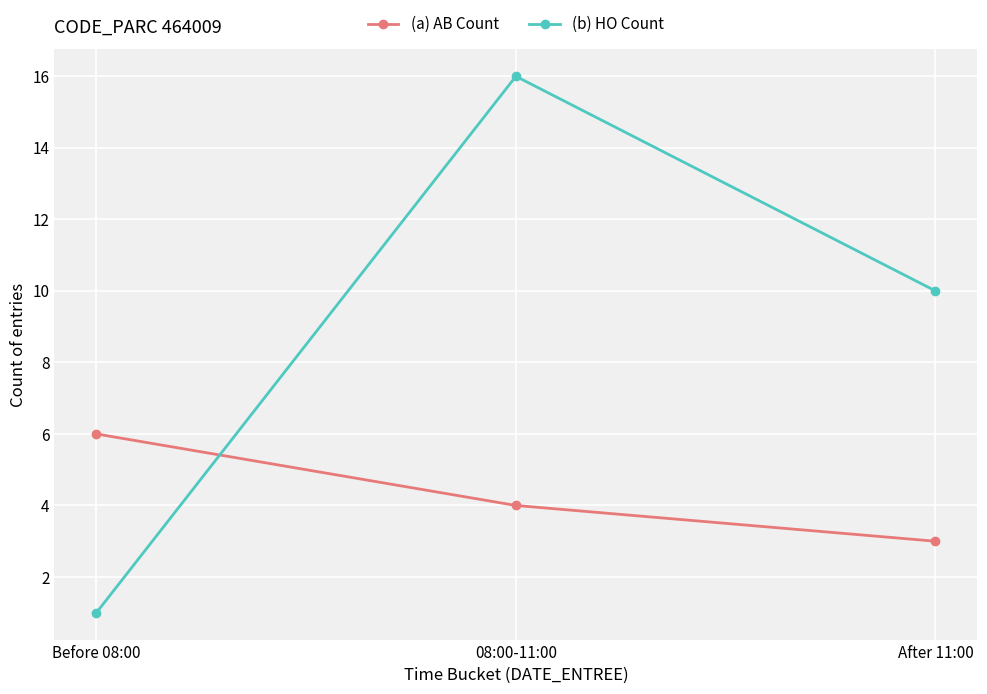

Which category has the lowest value in the (a) AB Count series?

After 11:00